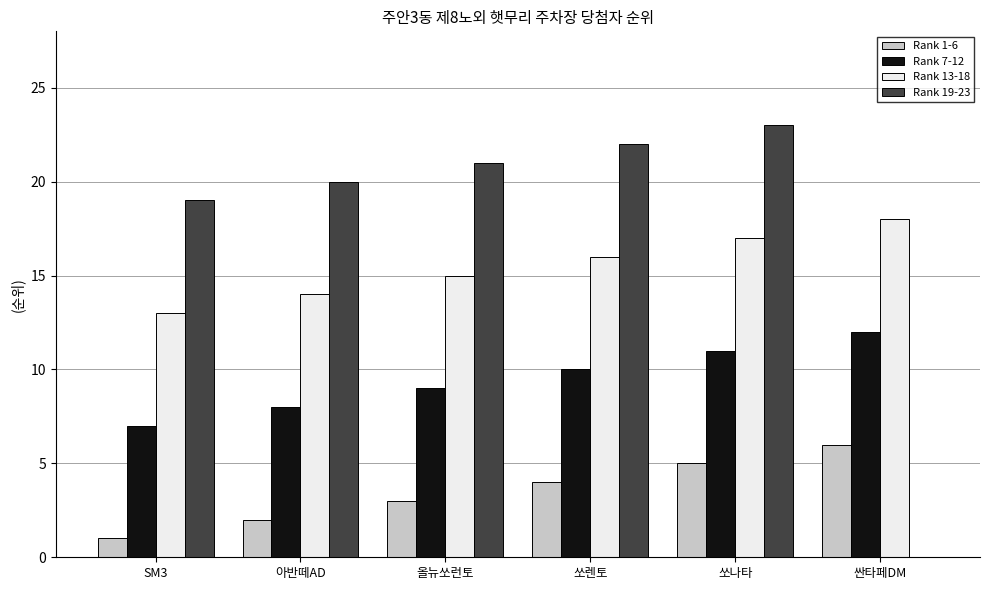

Reading left to right, extract all data points from this chart.

Rank 1-6: 1	2	3	4	5	6
Rank 7-12: 7	8	9	10	11	12
Rank 13-18: 13	14	15	16	17	18
Rank 19-23: 19	20	21	22	23	0